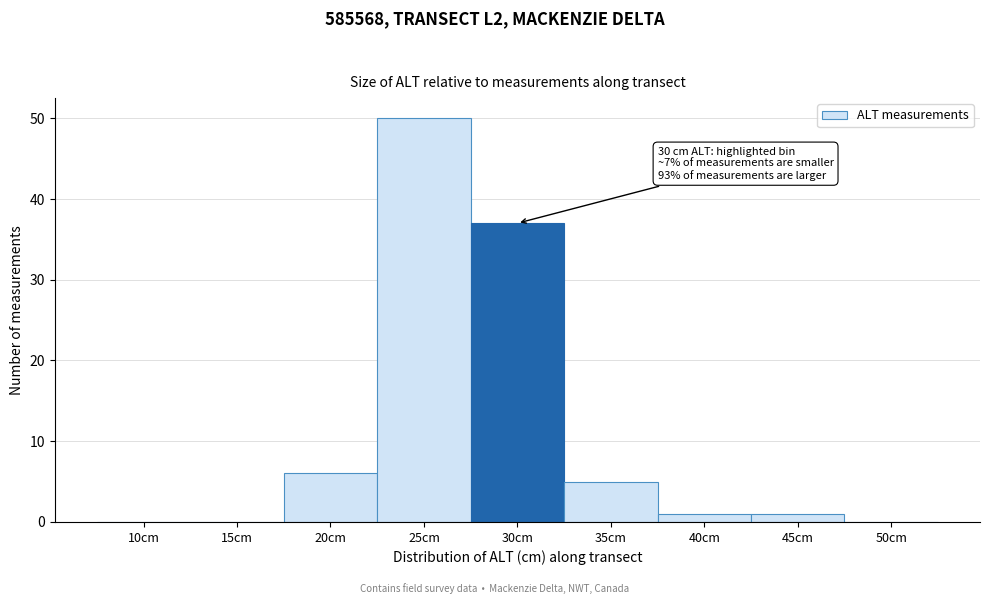

Reading left to right, extract all data points from this chart.

10cm=0	15cm=0	20cm=6	25cm=50	30cm=37	35cm=5	40cm=1	45cm=1	50cm=0